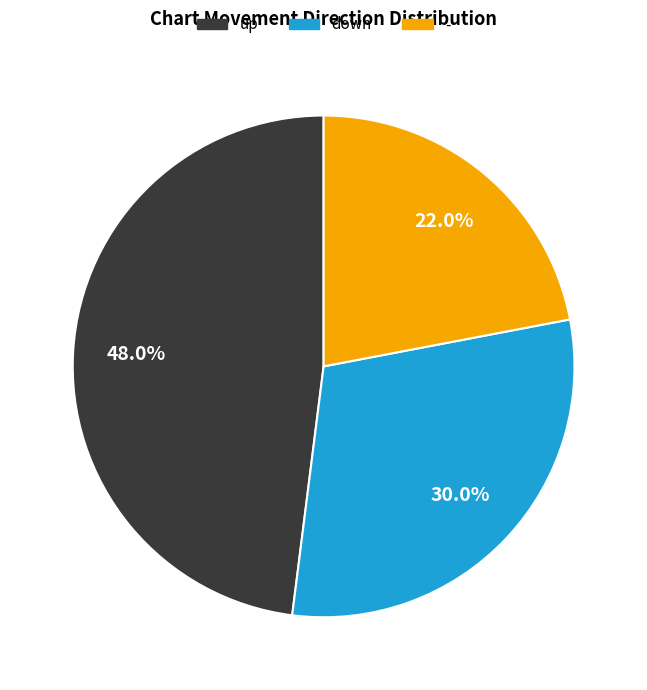

What is the smallest slice in the pie chart?

-